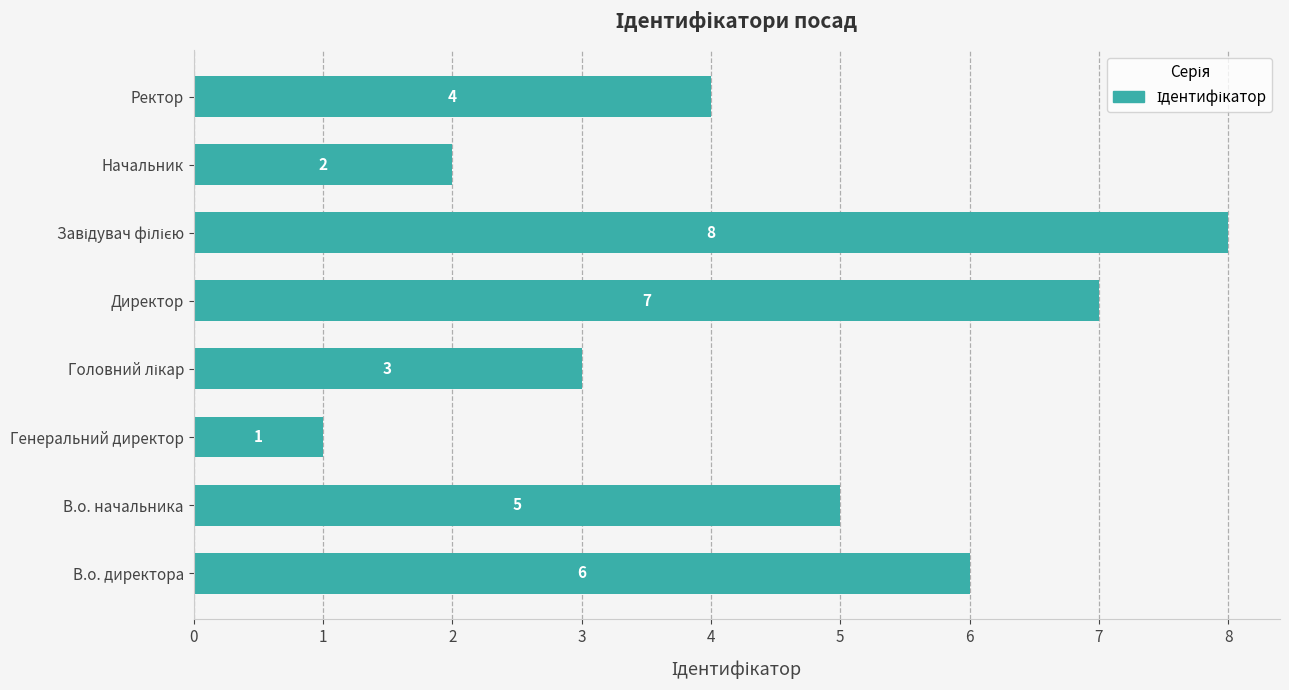

Count the values in the range 3 to 7.

5